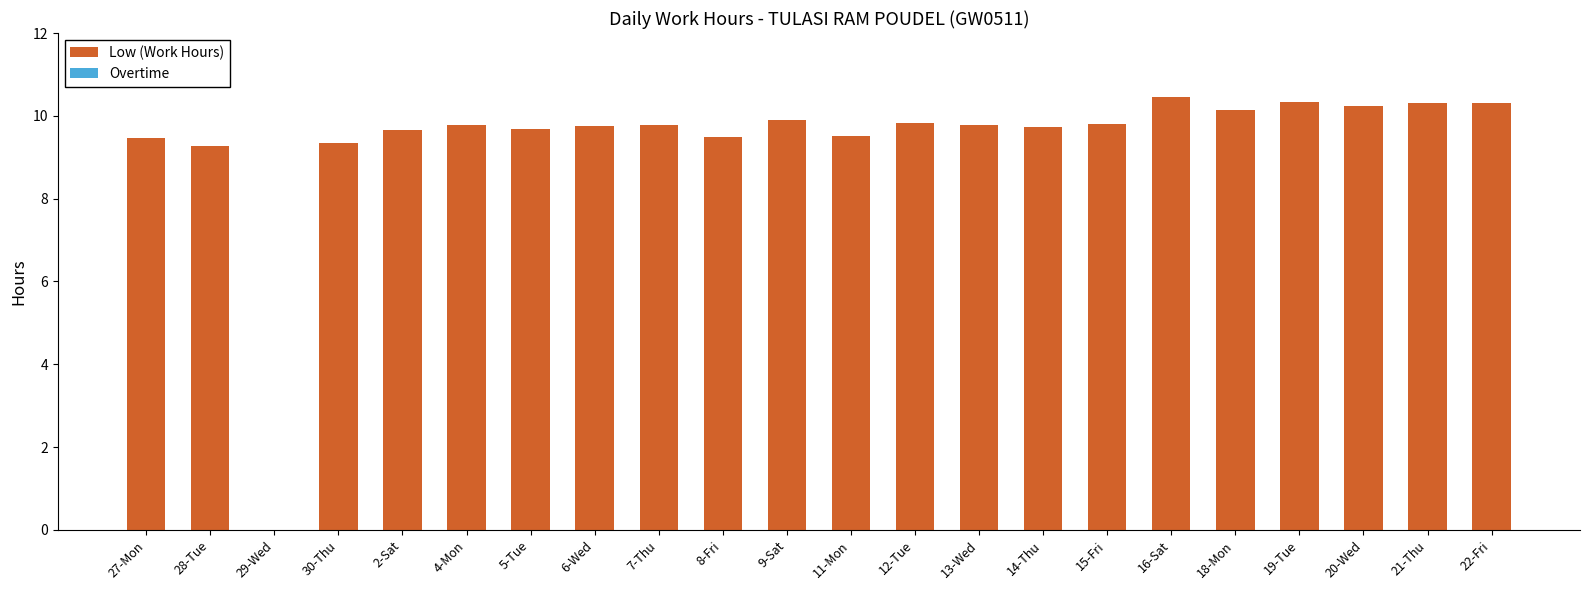

What is the change in value from 28-Tue to 13-Wed?

+0.5